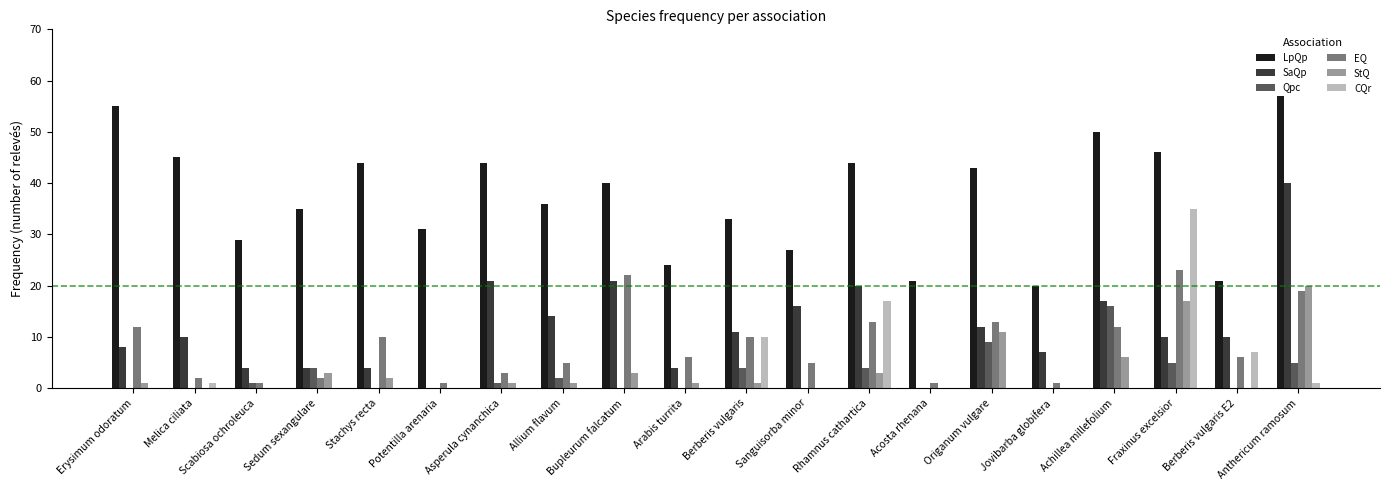

How many data points does each series have?

20